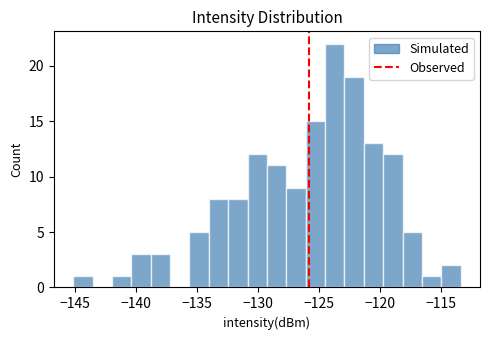

Read against the x-axis, roughly where is the centre of the tallest bar?

-123.5